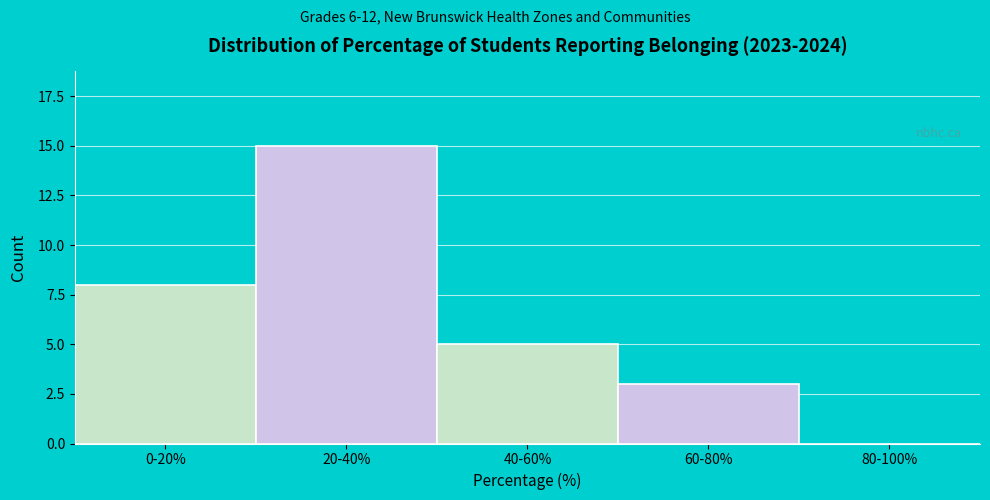

Reading right to left, list all the values displayed in this chart.

80-100%=0	60-80%=3	40-60%=5	20-40%=15	0-20%=8